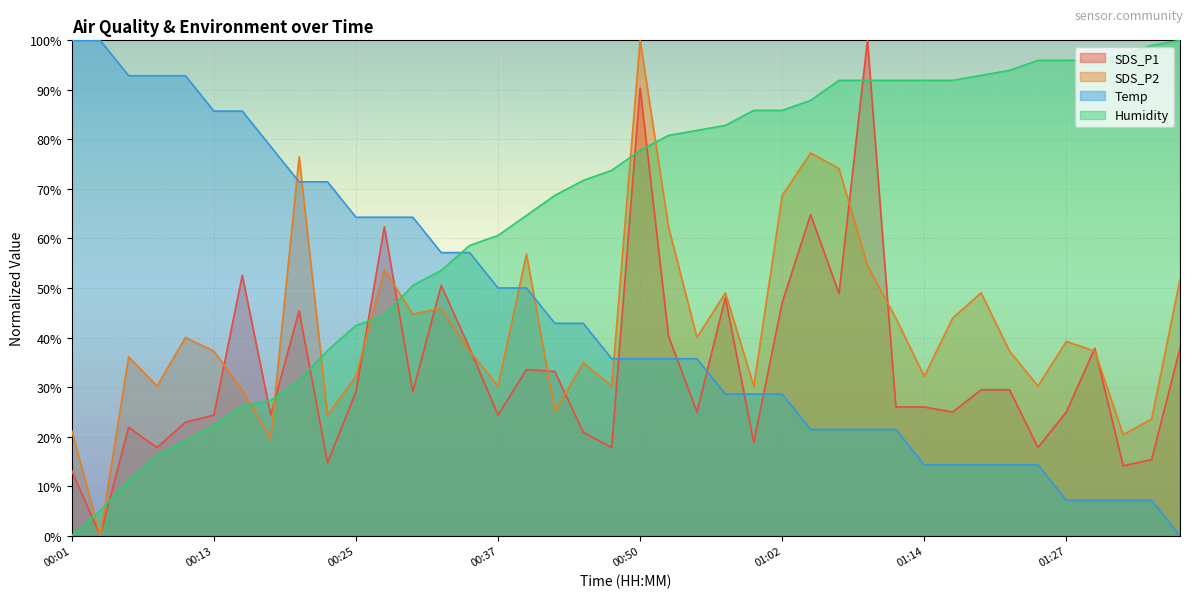

Which has a higher value, 00:28 or 00:13?

00:28